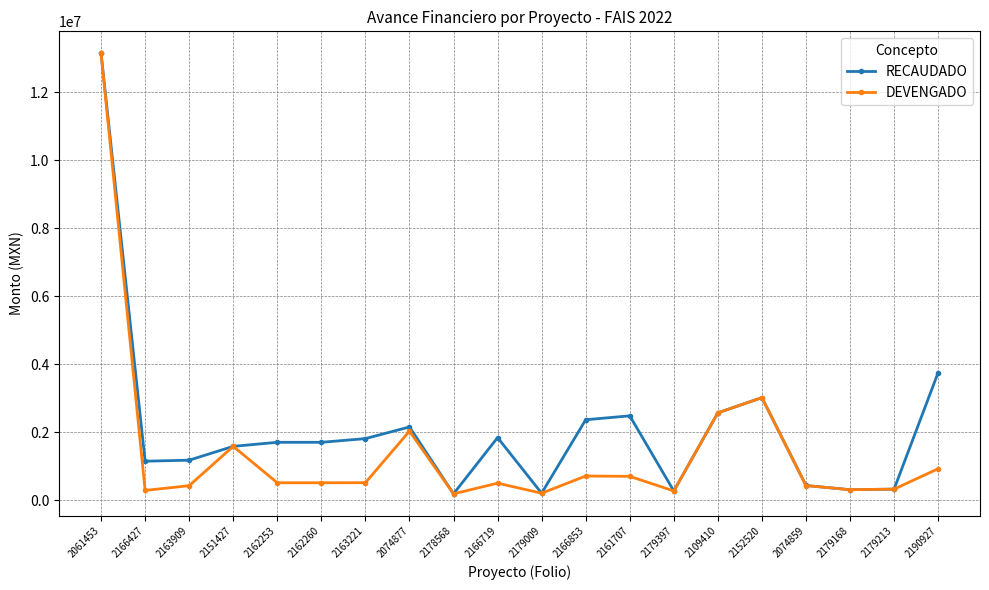

Which category has the highest value across all series?

2061453